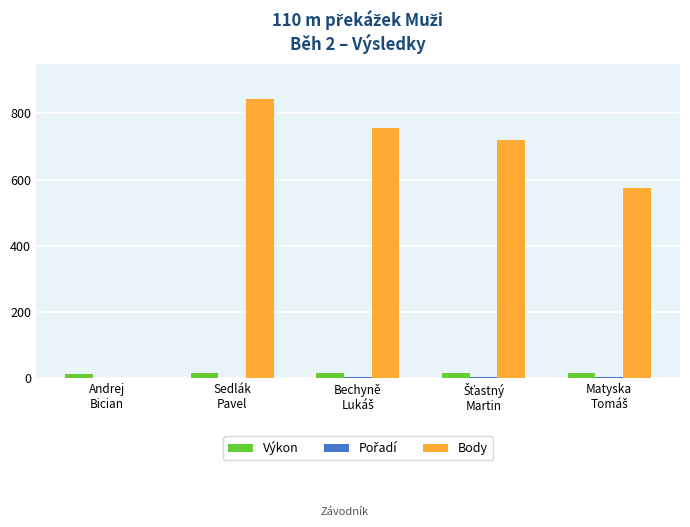

What is the sum of all Body values?

2894.0